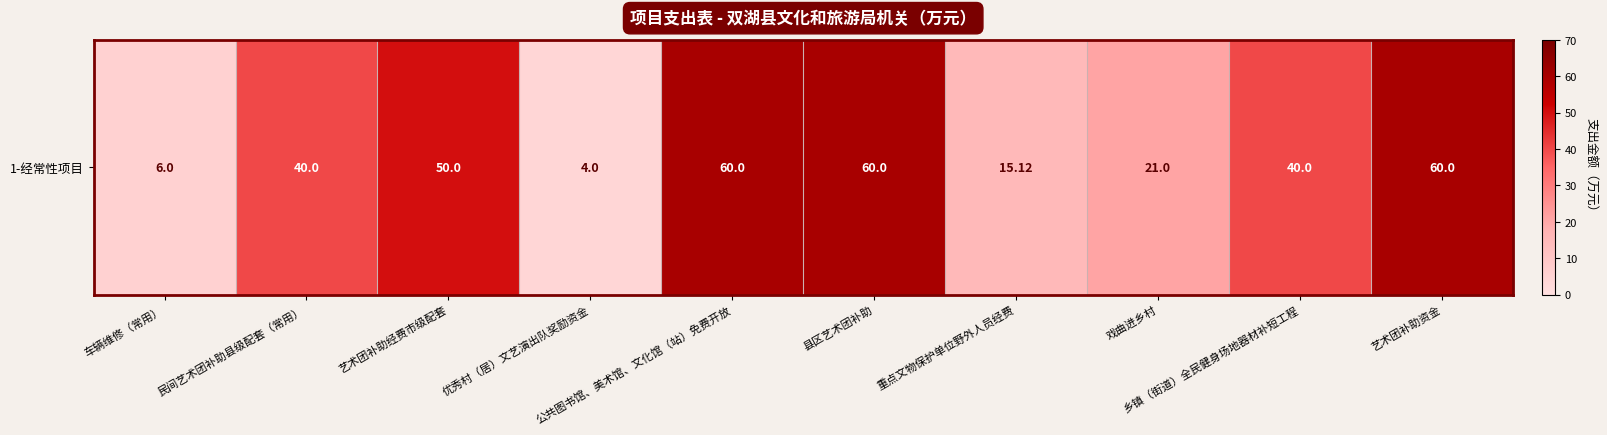

Between 乡镇（街道）全民健身场地器材补短工程 and 车辆维修（常用）, which is larger?

乡镇（街道）全民健身场地器材补短工程